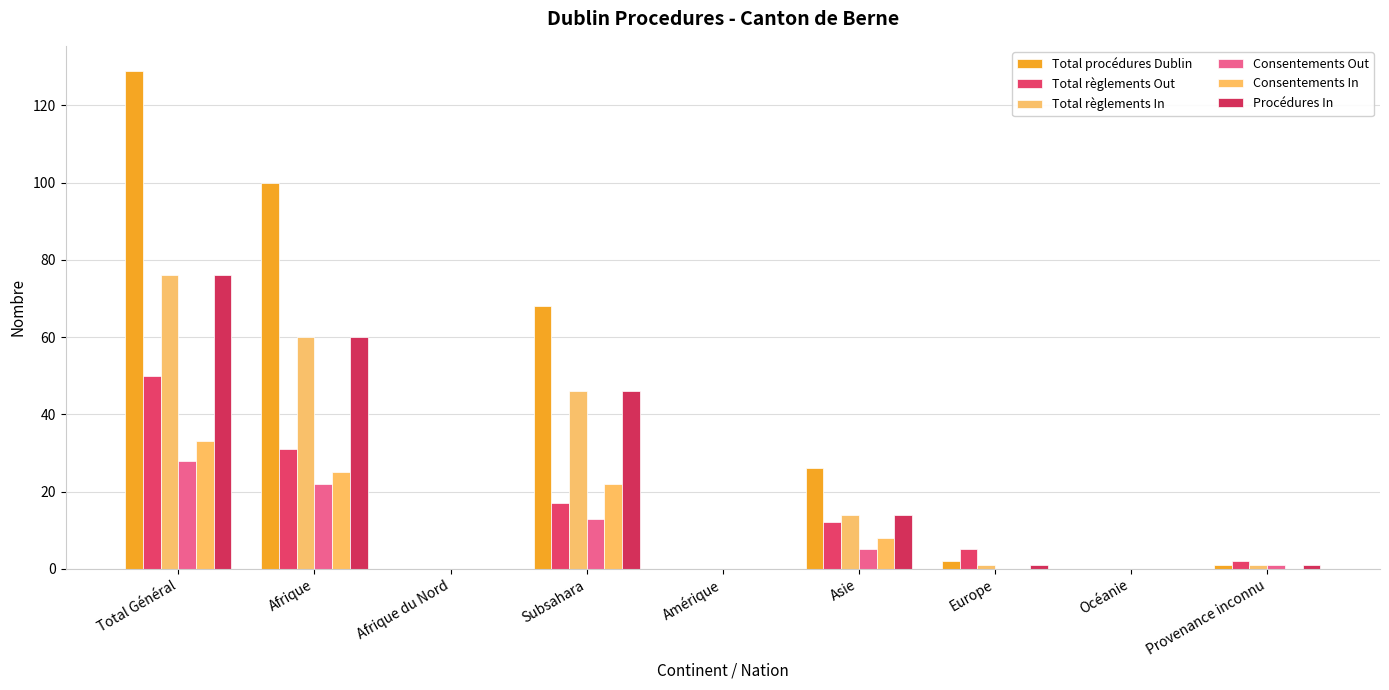

Are the bars horizontal?

No